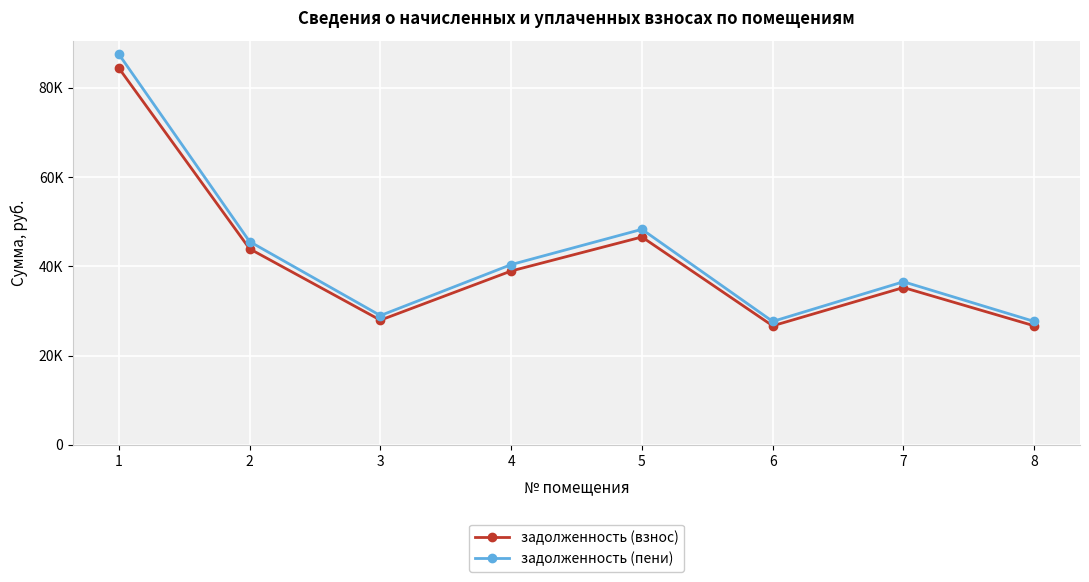

Which category has the lowest value in the задолженность (пени) series?

6